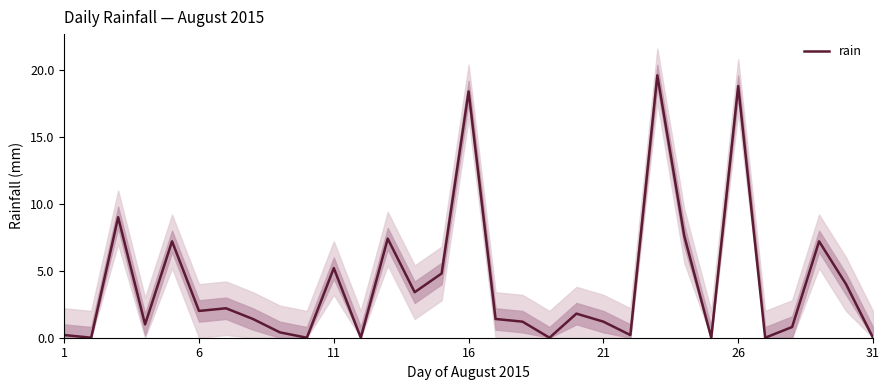

The chart shows a value of 1.9 at 17. True or false?

False